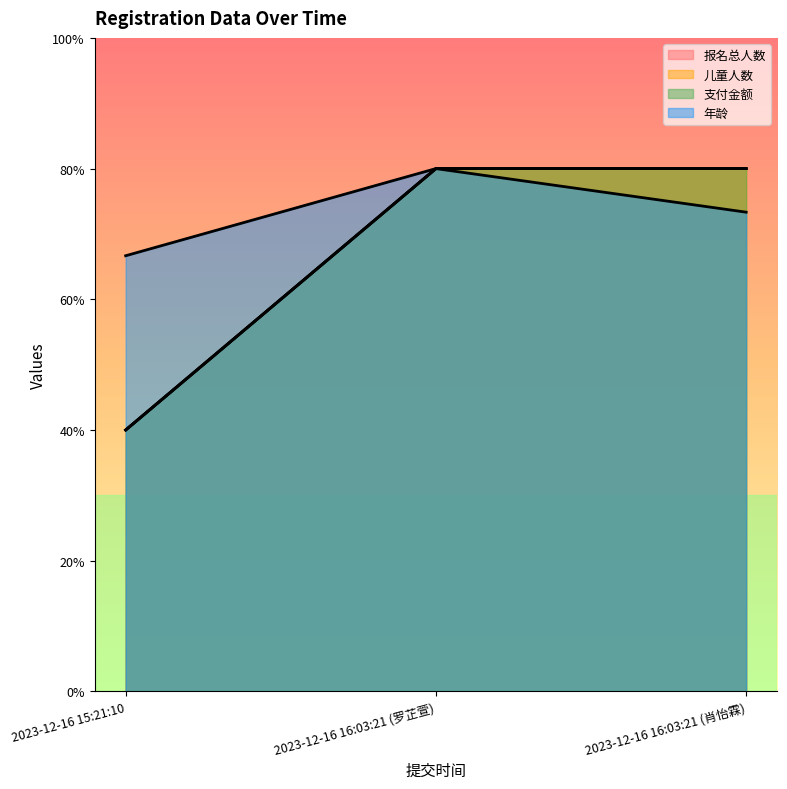

Reading right to left, transcribe all the data shown in this chart.

报名总人数: 80.0	80.0	40.0
儿童人数: 80.0	80.0	40.0
支付金额: 80.0	80.0	40.0
年龄: 73.3	80.0	66.7